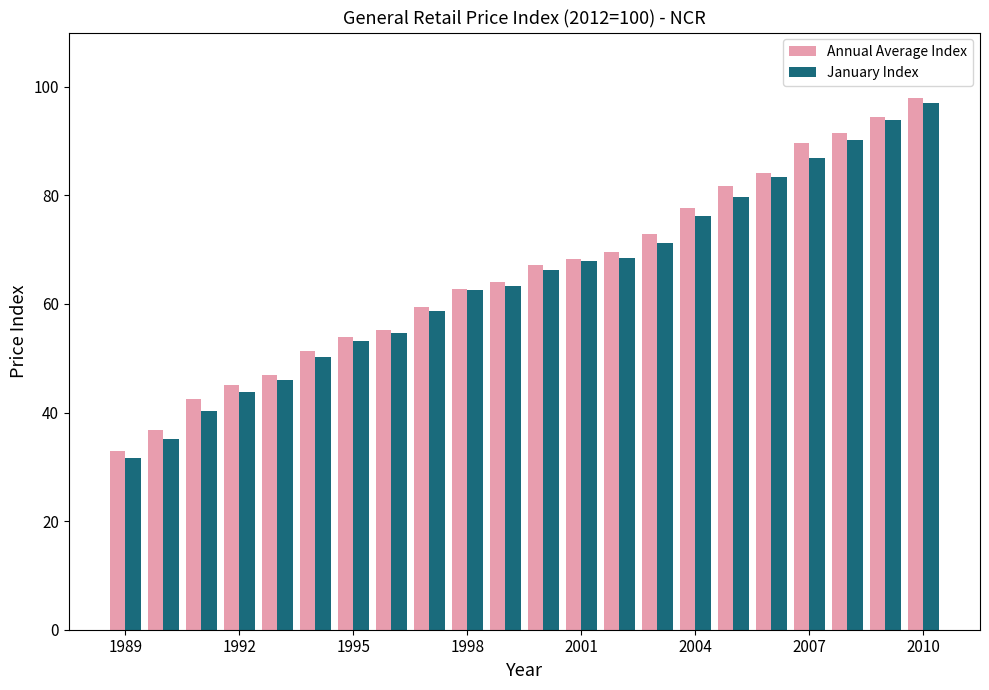

Which series has the widest spread of values?

January Index